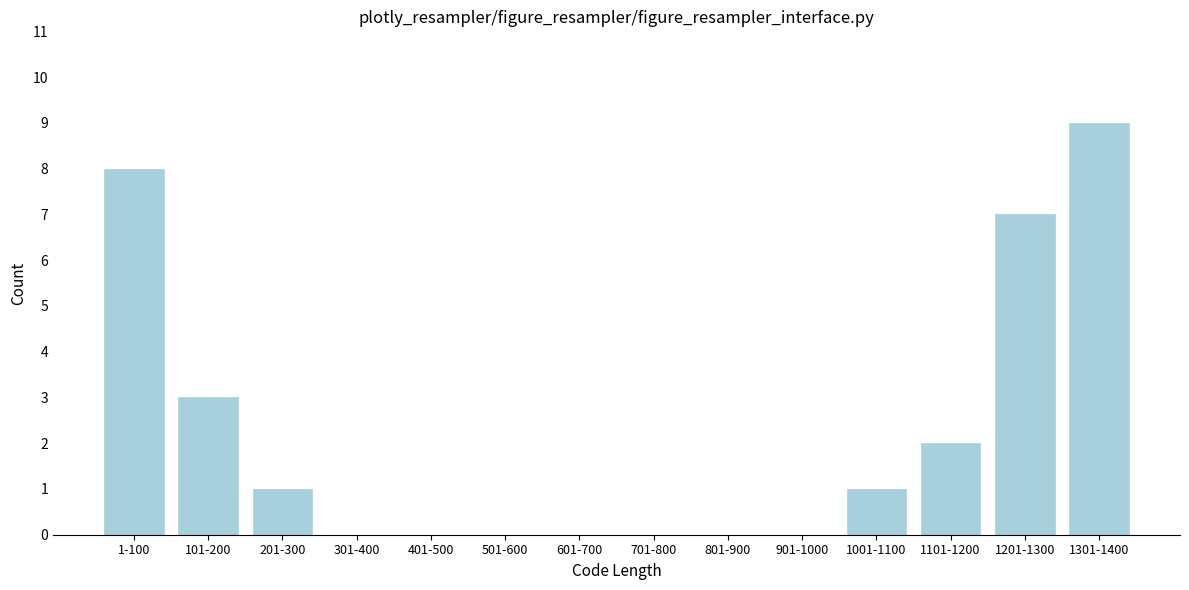

Which label corresponds to the largest value in the chart?

1301-1400